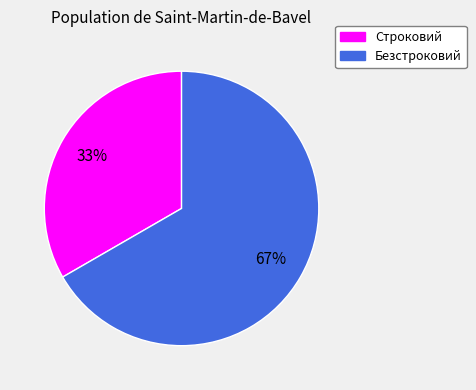

Which slice is the largest?

Безстроковий